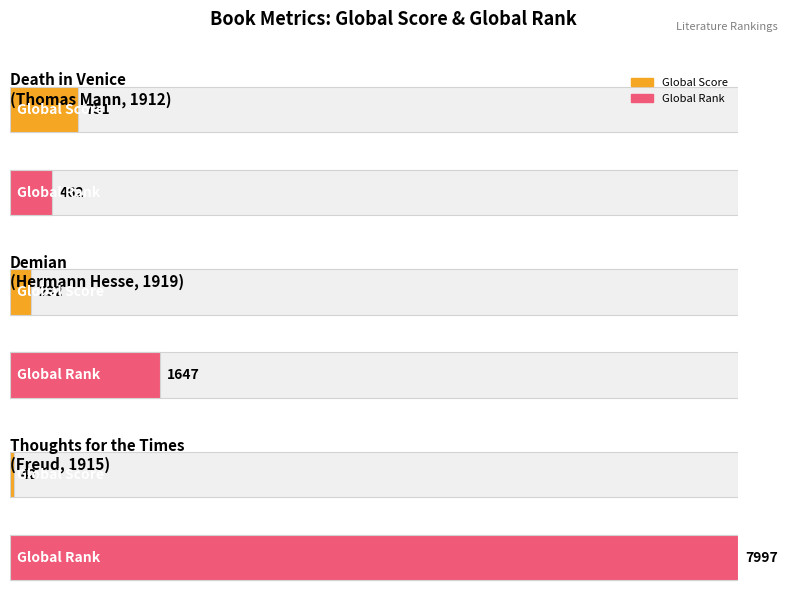

The Global Score series shows 61 at Thoughts for the Times
(Freud, 1915). True or false?

False